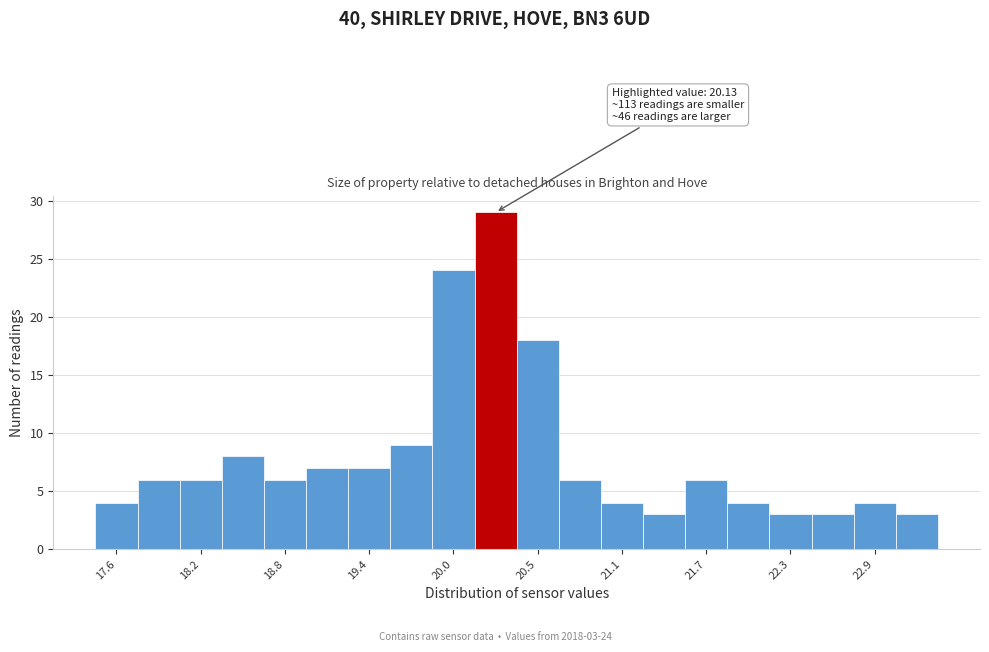

Around what value on the x-axis is the tallest bar? Give the approximate position of its centre, as read against the axis.

20.3